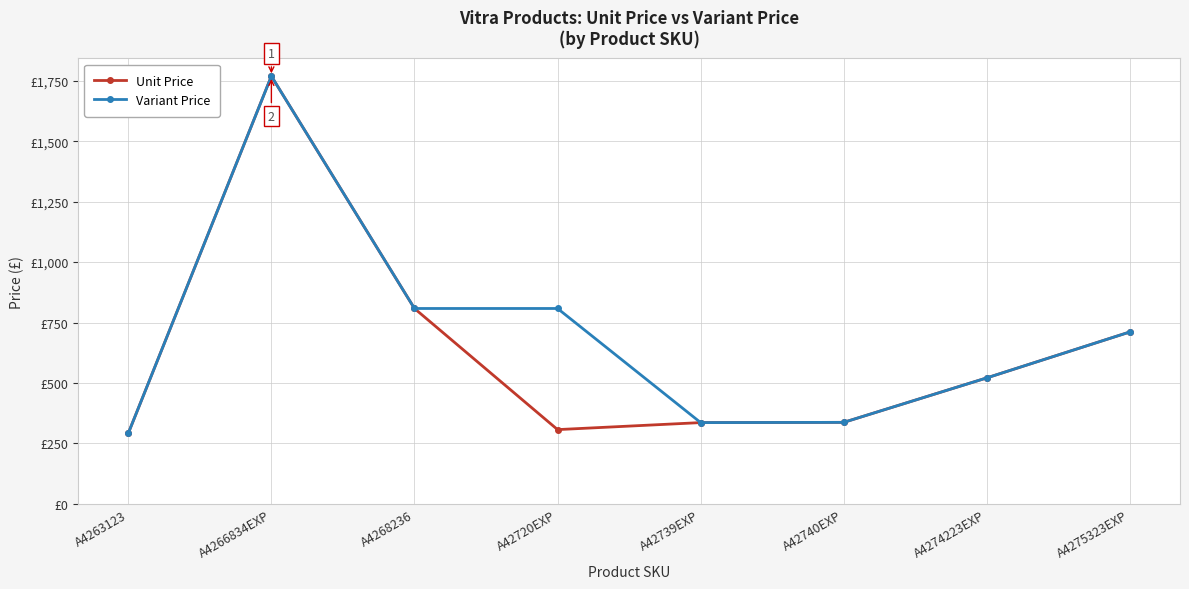

Where does the Variant Price series first go above 711?

A4266834EXP